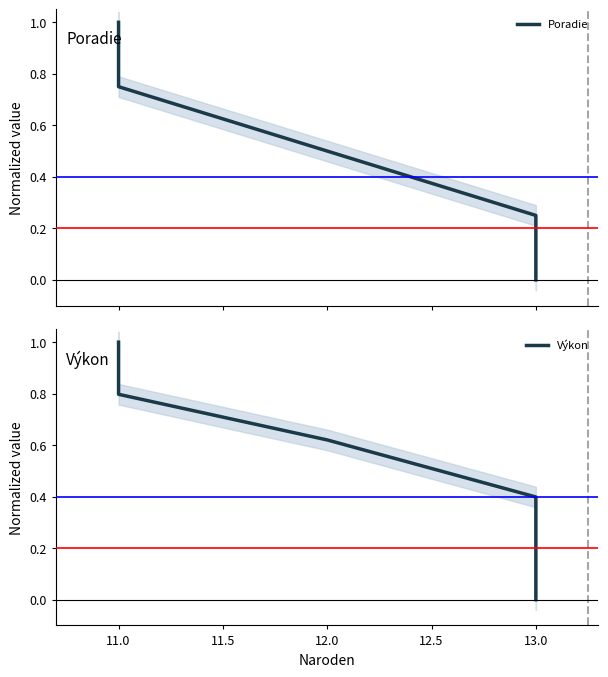

What is the difference between the maximum and second lowest values in the Poradie series?

0.8